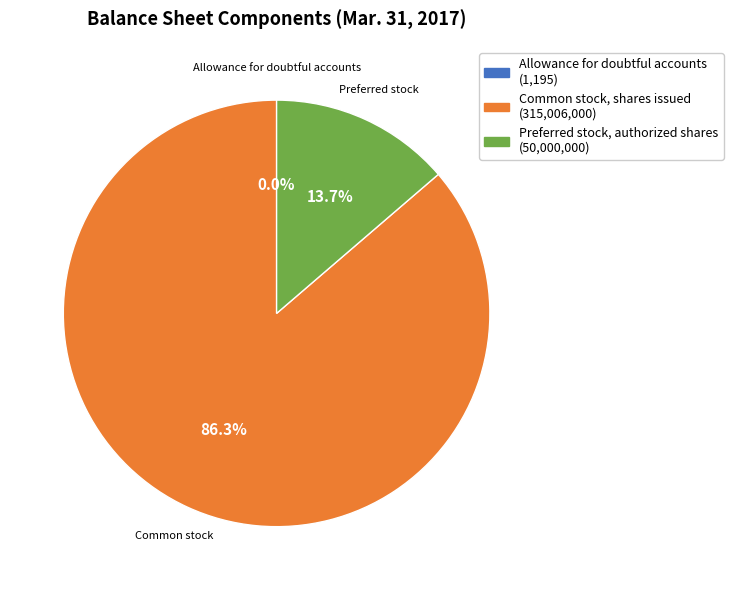

Combined, do Common stock, shares issued and Preferred stock, authorized shares account for over 50%?

Yes